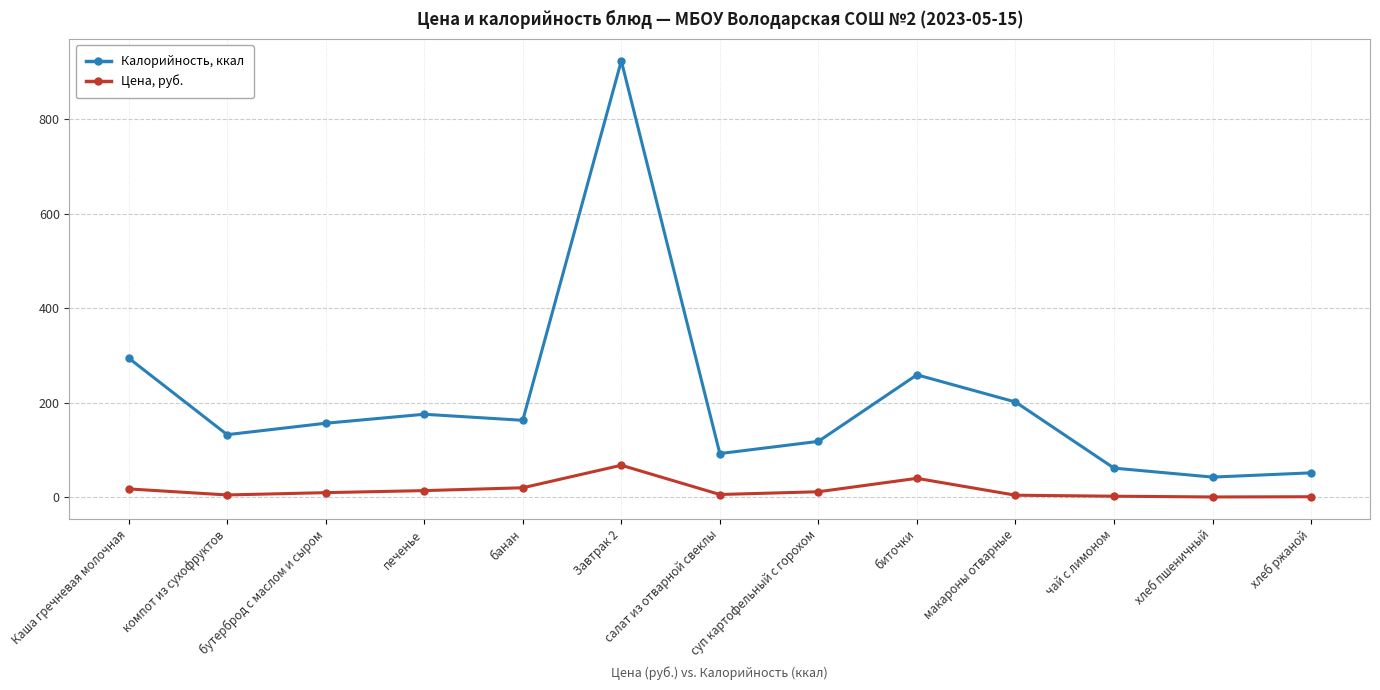

What are all the series names shown in the legend?

Калорийность, ккал, Цена, руб.